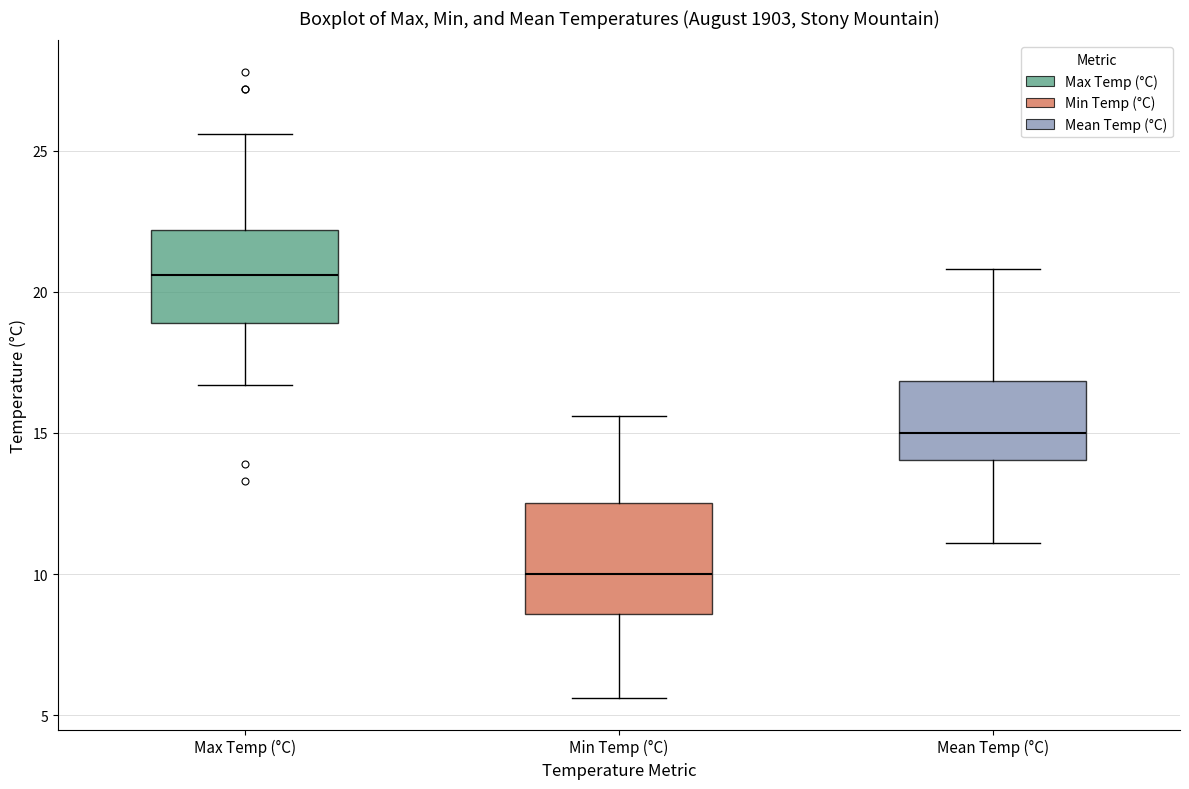

Which box has the highest median line?

Max Temp (°C)